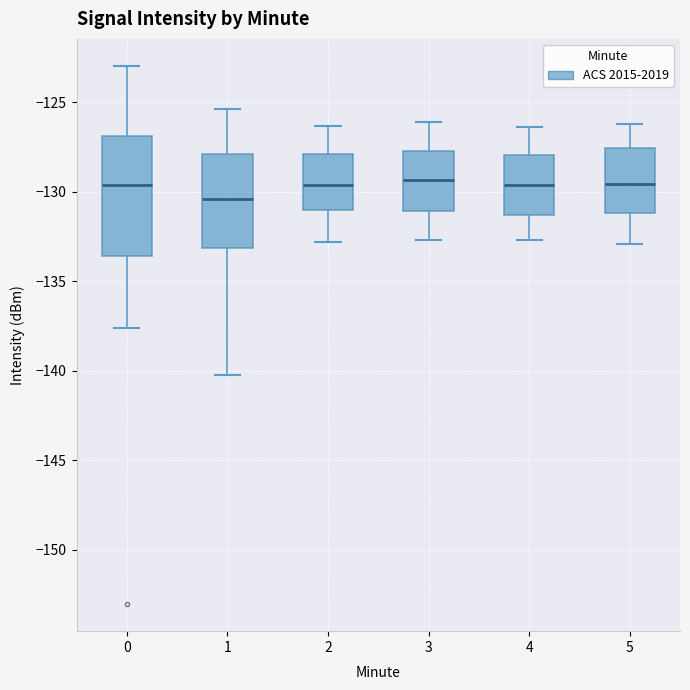

Comparing the boxes themselves (not the whiskers), which one is the tallest?

0